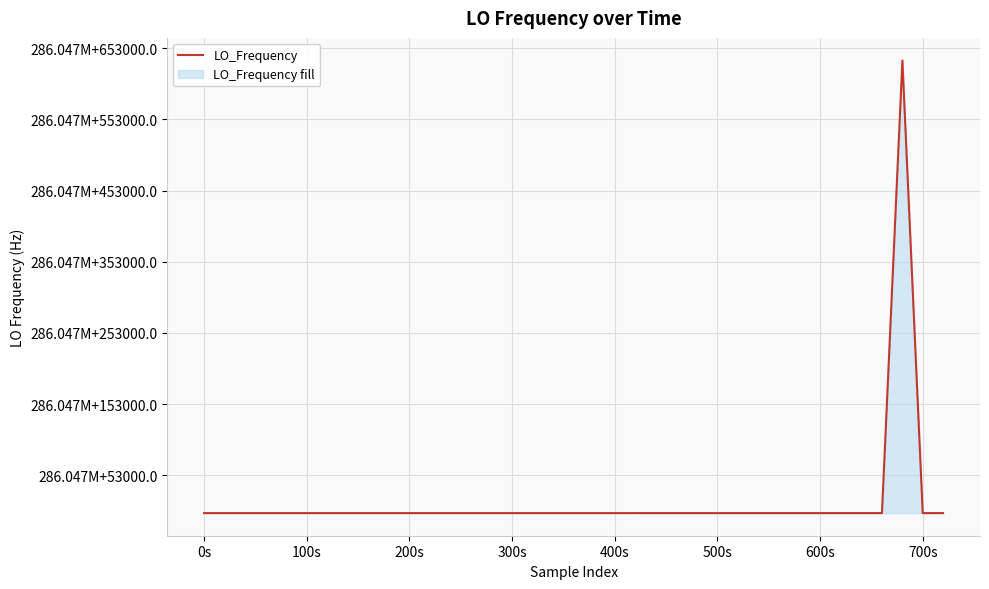

What is the average value?

286062891.7